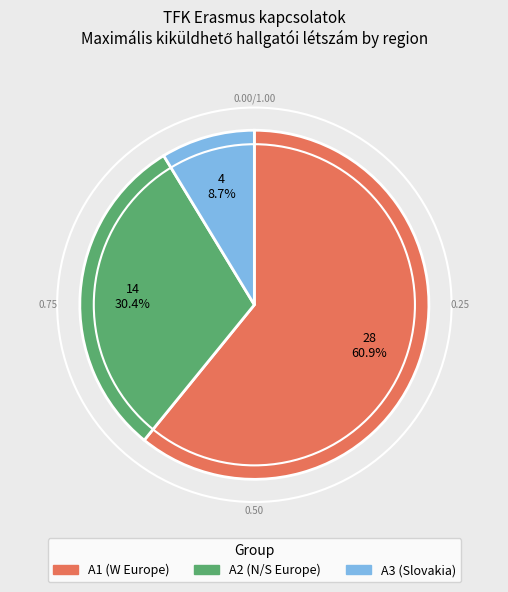

Does any single category account for the majority?

Yes